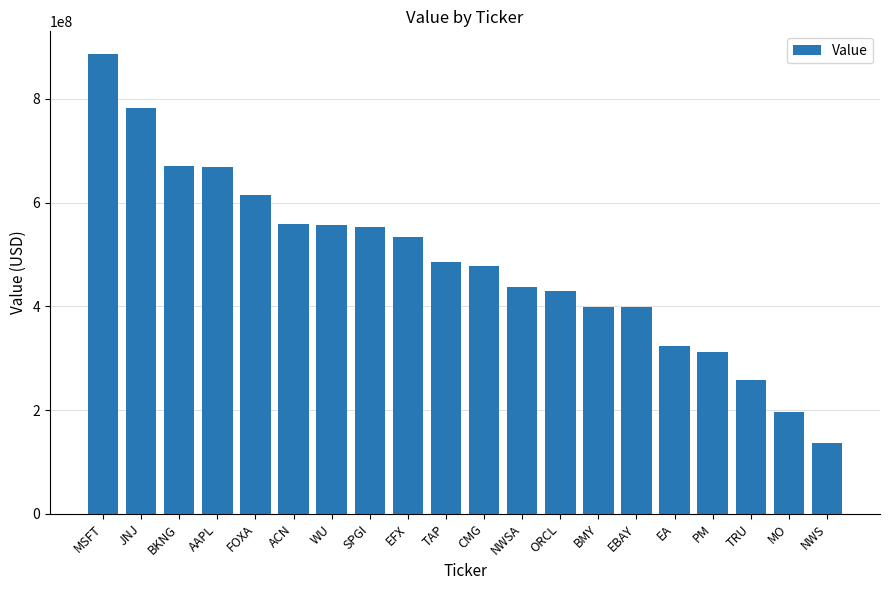

Which label corresponds to the largest value in the chart?

MSFT